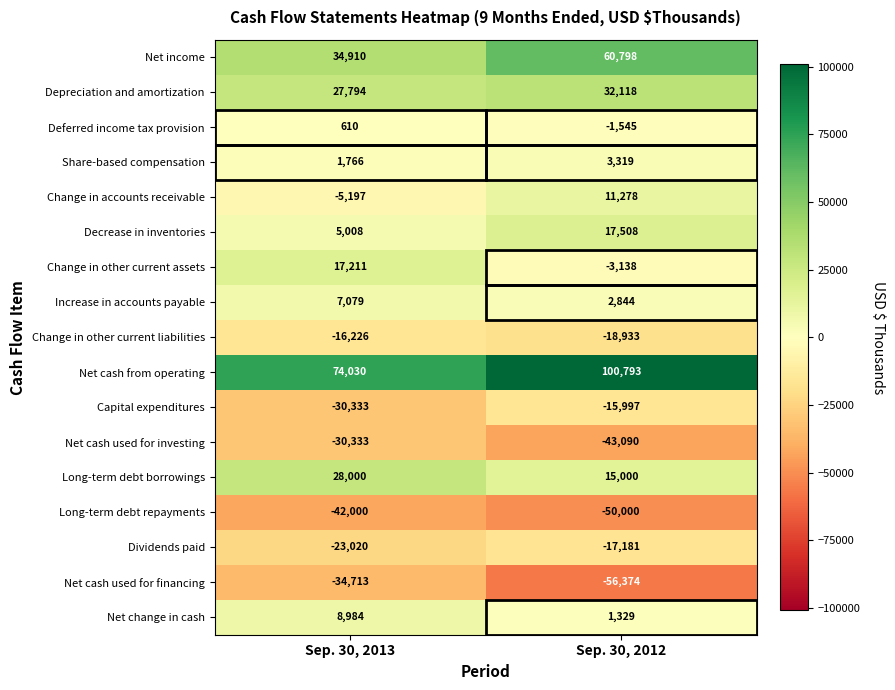

What is the greatest value displayed?

100793